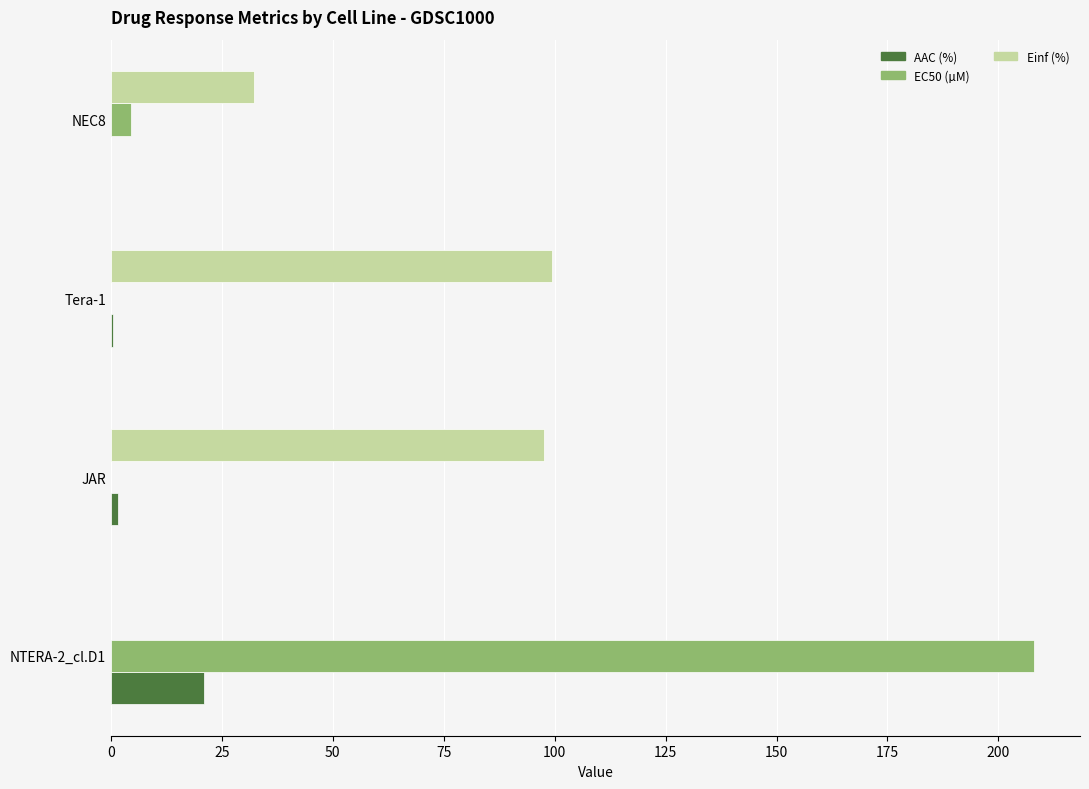

Which series has the largest total across all categories?

Einf (%)